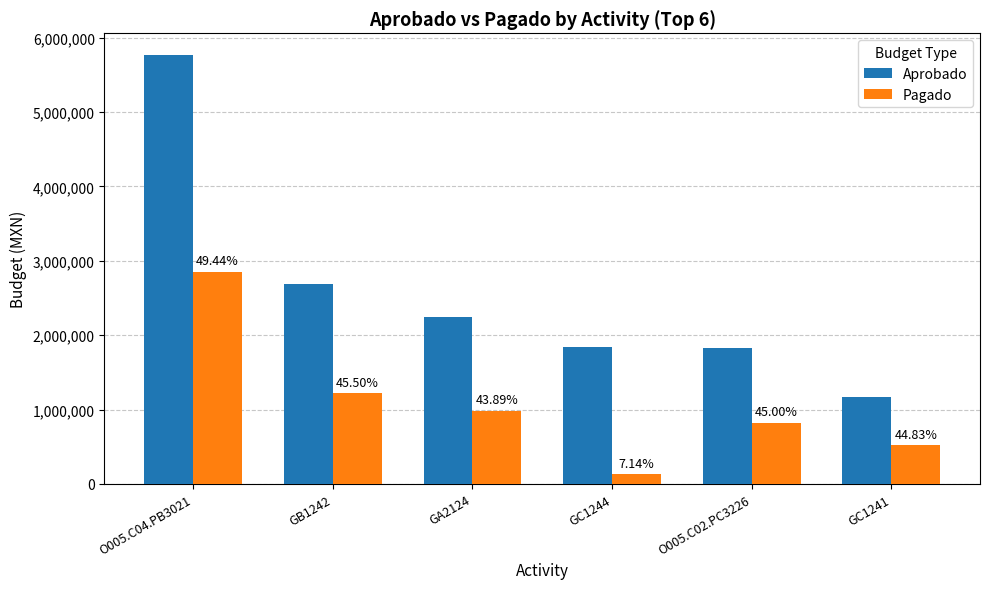

What are all the series names shown in the legend?

Aprobado, Pagado